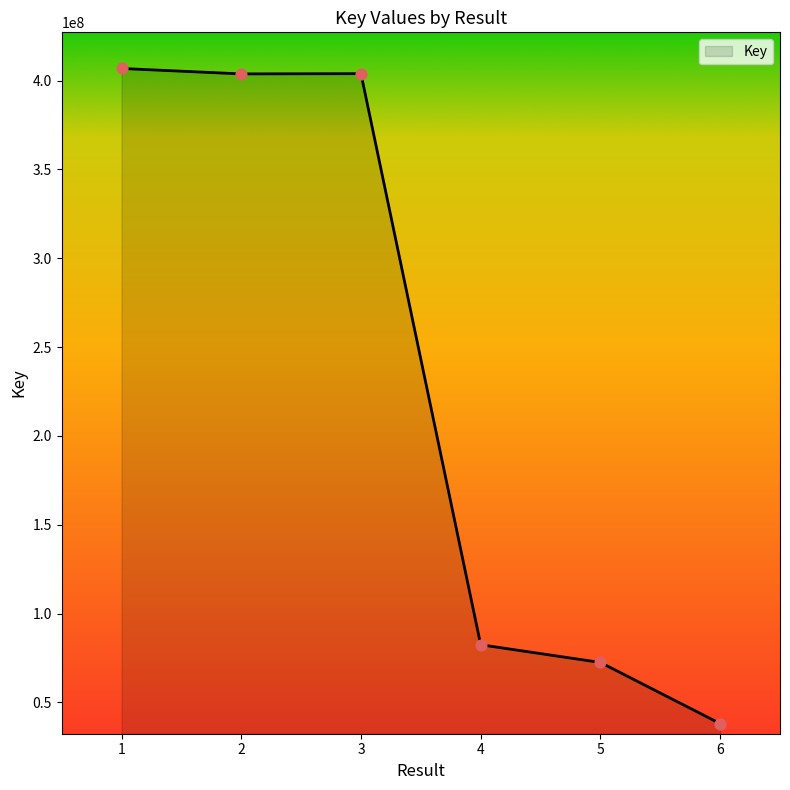

What is the change in value from 2 to 5?

-331250940